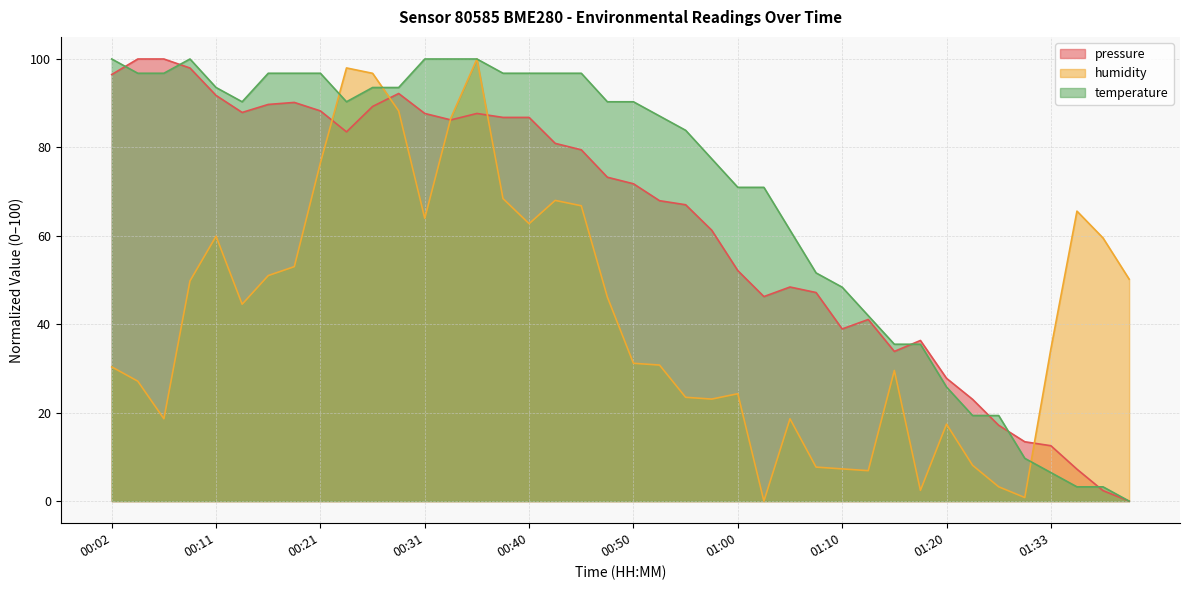

What is the label of the 34th point from the right?

00:16